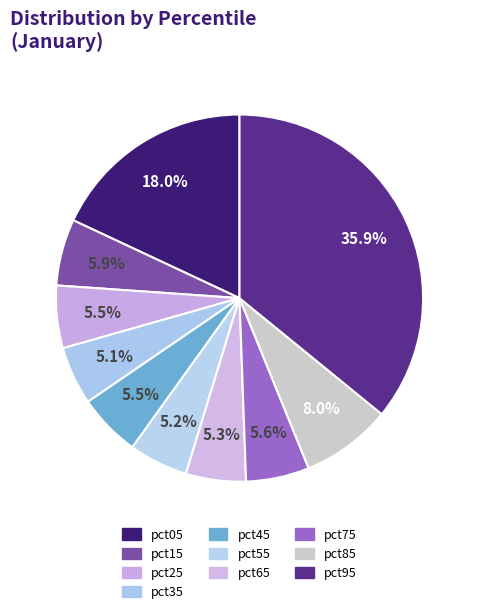

How many slices are in this pie chart?

10